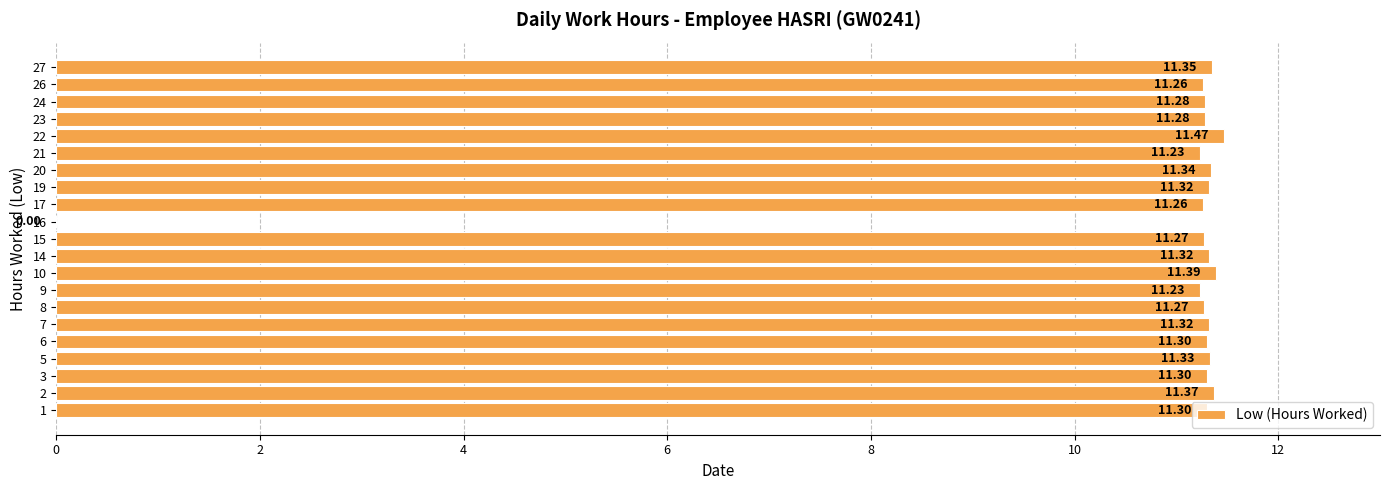

Approximately how many times larger is the value at 1 compared to 5?

1.0